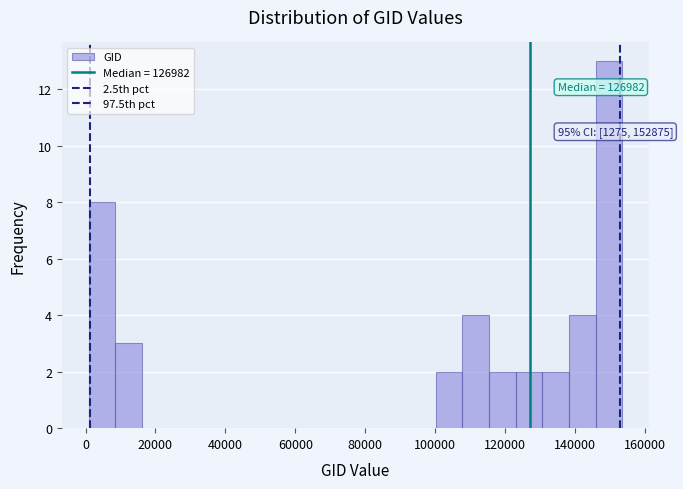

Around what value on the x-axis is the tallest bar? Give the approximate position of its centre, as read against the axis.

150000